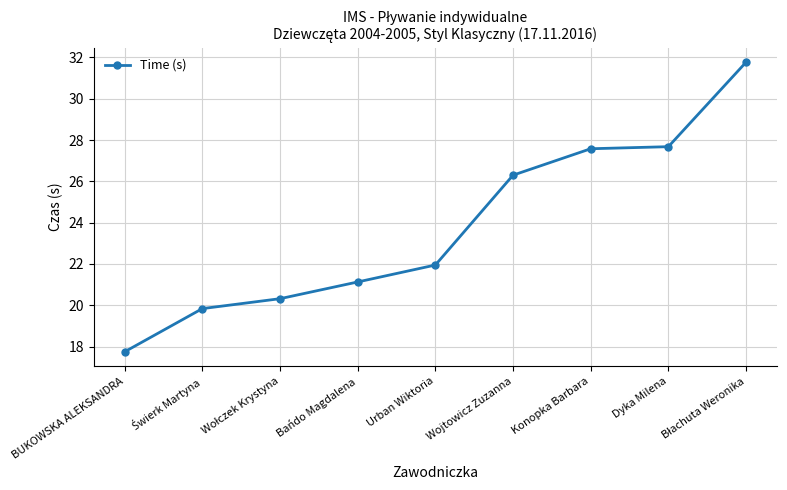

What is the greatest value displayed?

31.8